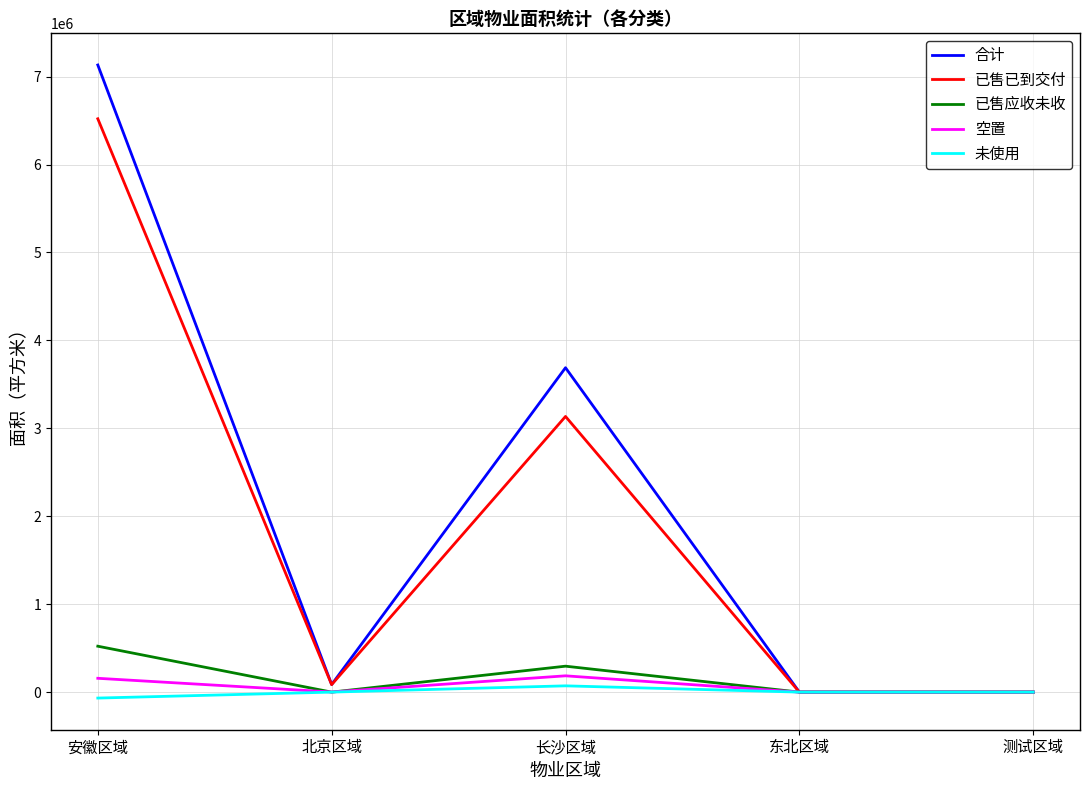

The value of 未使用 at 东北区域 is 0.0. True or false?

True